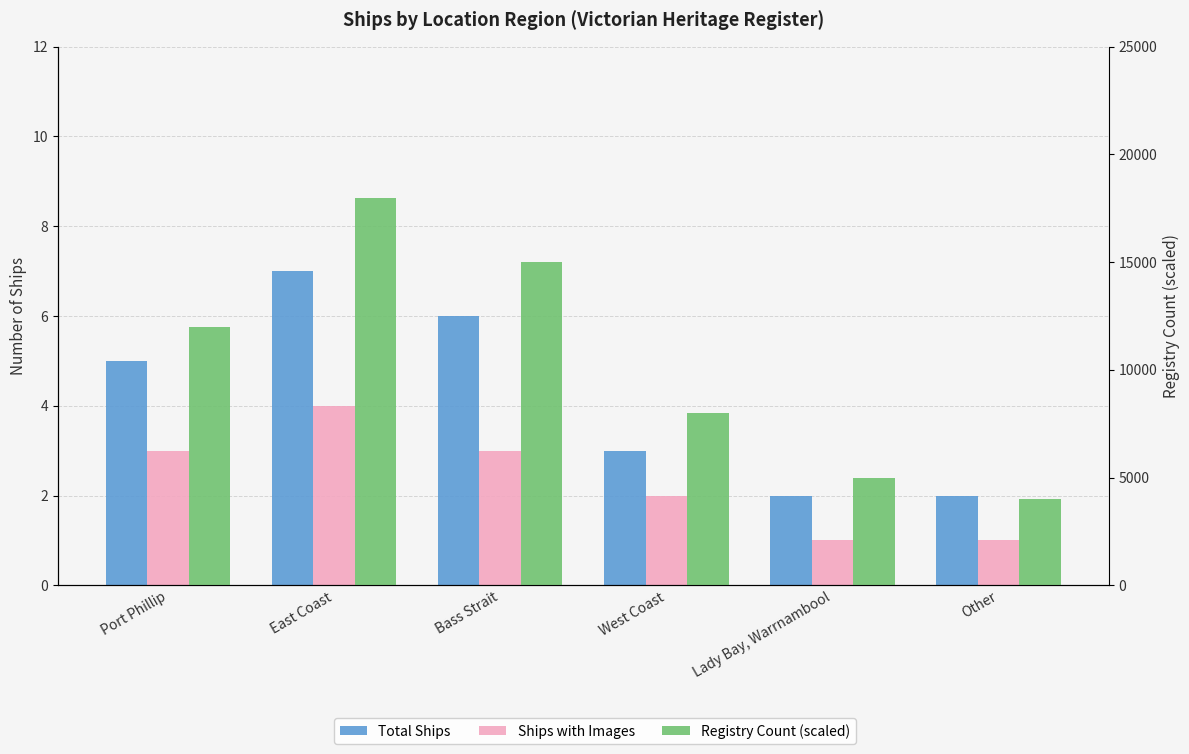

What is the total value across all series at Port Phillip?

12008